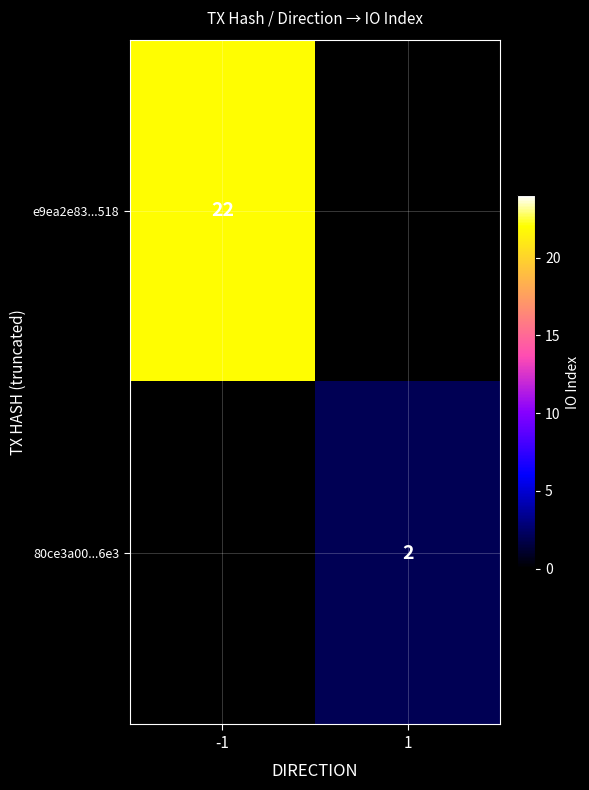

The e9ea2e83...518 series shows 6 at -1. True or false?

False